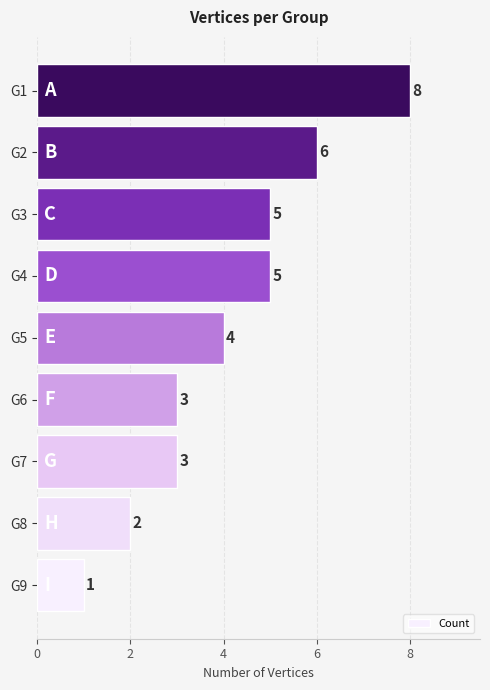

Approximately how many times larger is the value at G3 compared to G6?

1.7